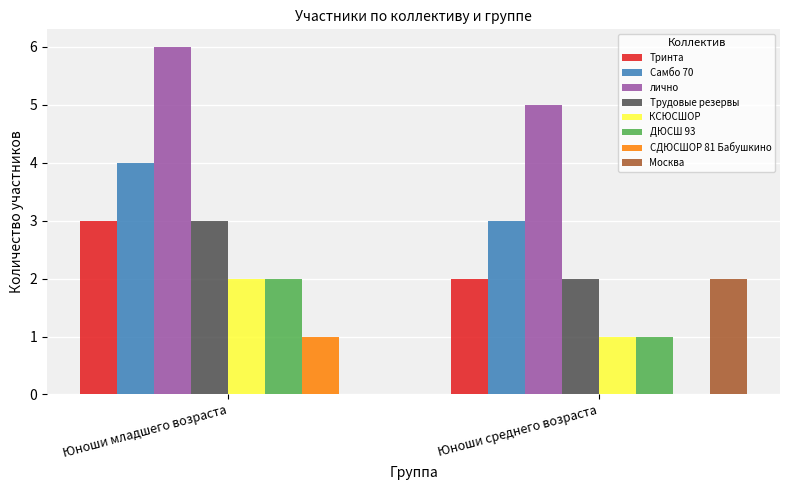

The value of лично at Юноши младшего возраста is 6. True or false?

True